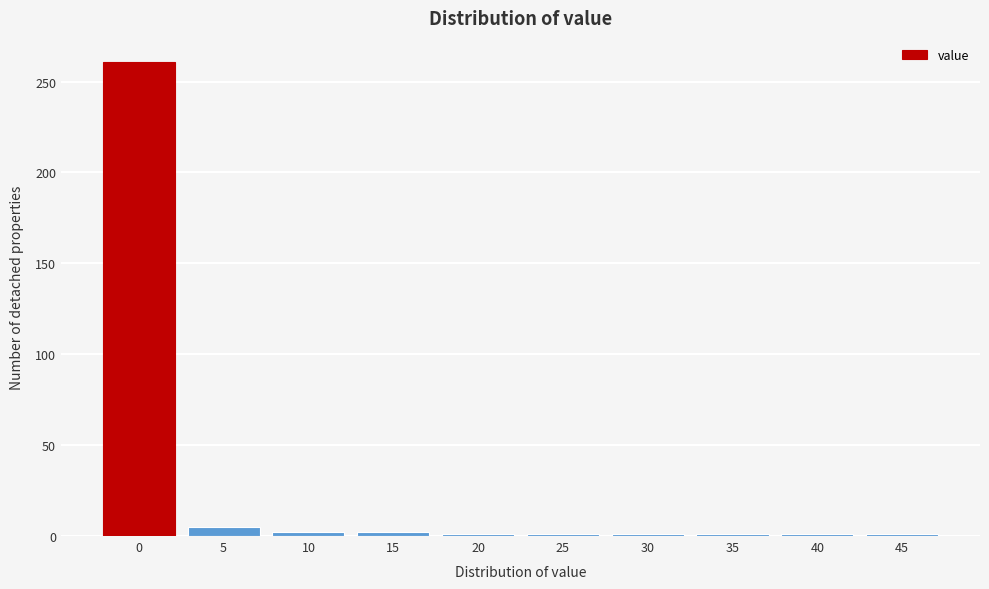

What is the greatest value displayed?

261